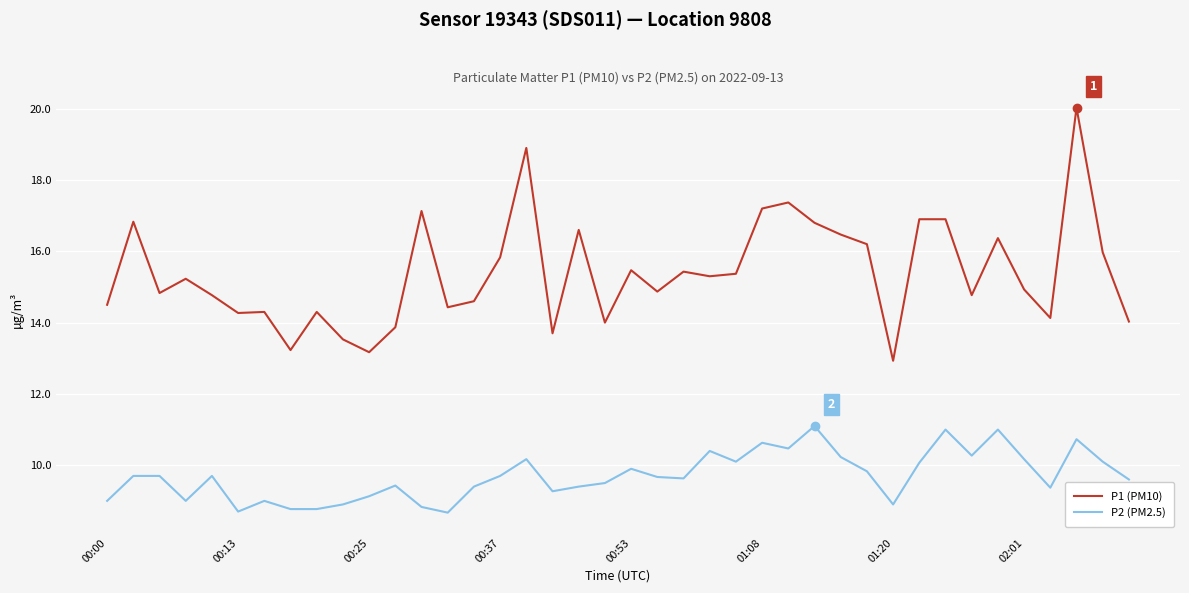

Does the chart display data point markers on the line(s)?

No